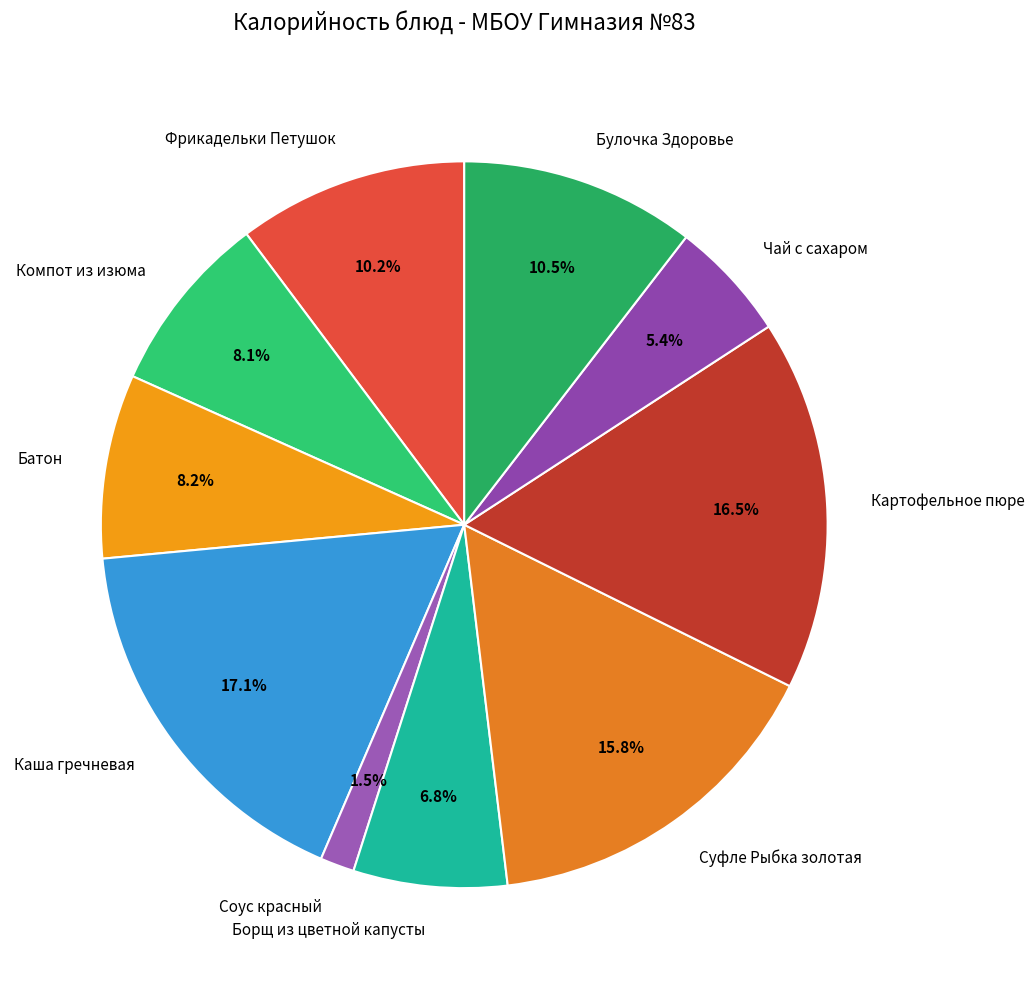

Which category has the biggest portion of the pie?

Каша гречневая